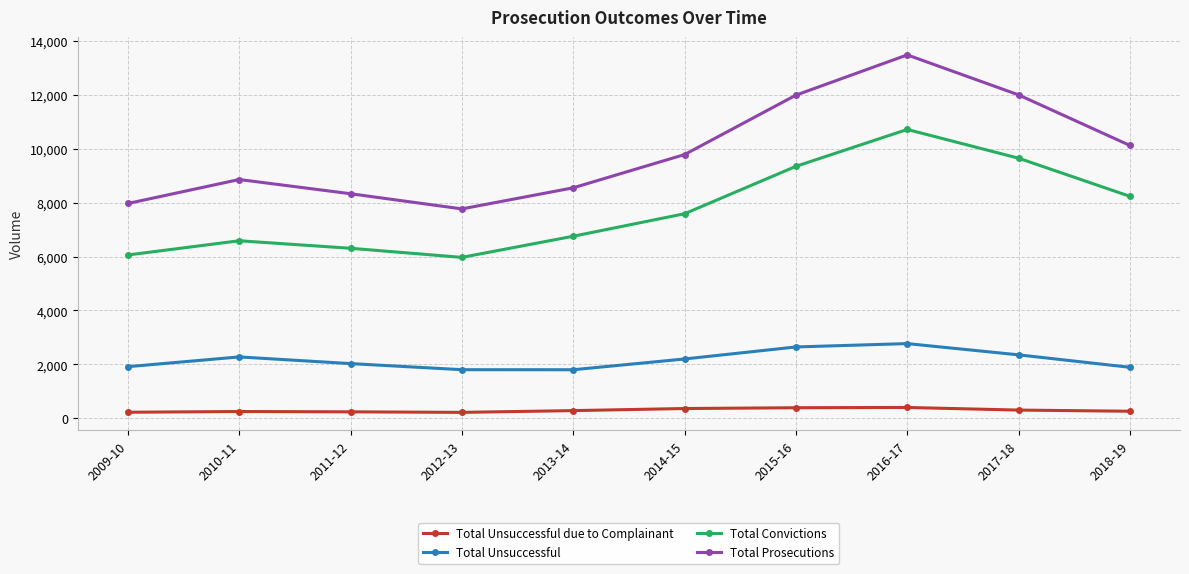

The value of Total Prosecutions at 2012-13 is 4712. True or false?

False